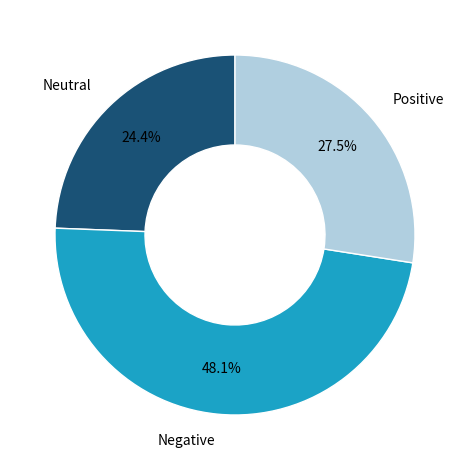

Is there a majority slice in this chart?

No